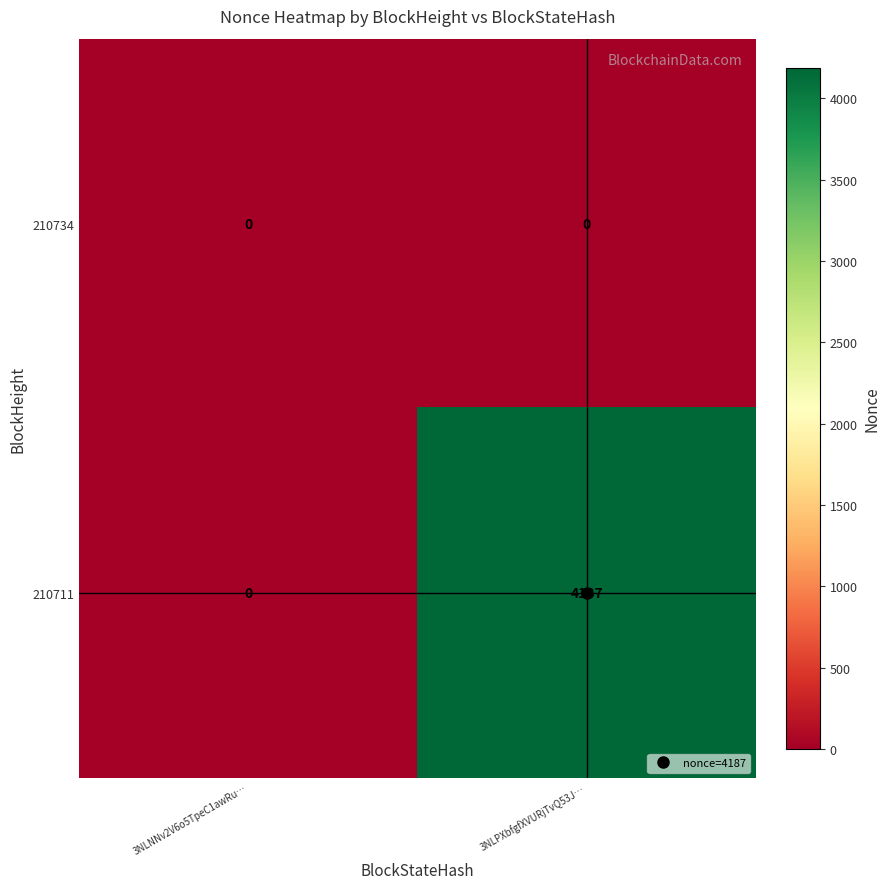

What is the total value across all series at 3NLPXbfgfXVURjTvQ53J…?

4187